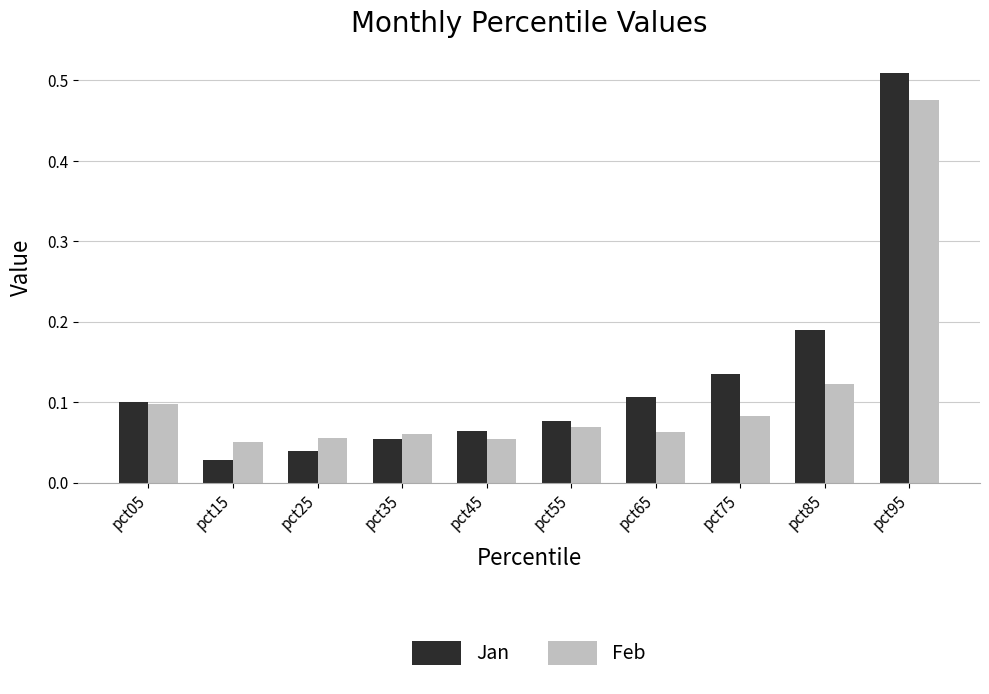

List the series in order of their peak value, lowest first.

Feb, Jan